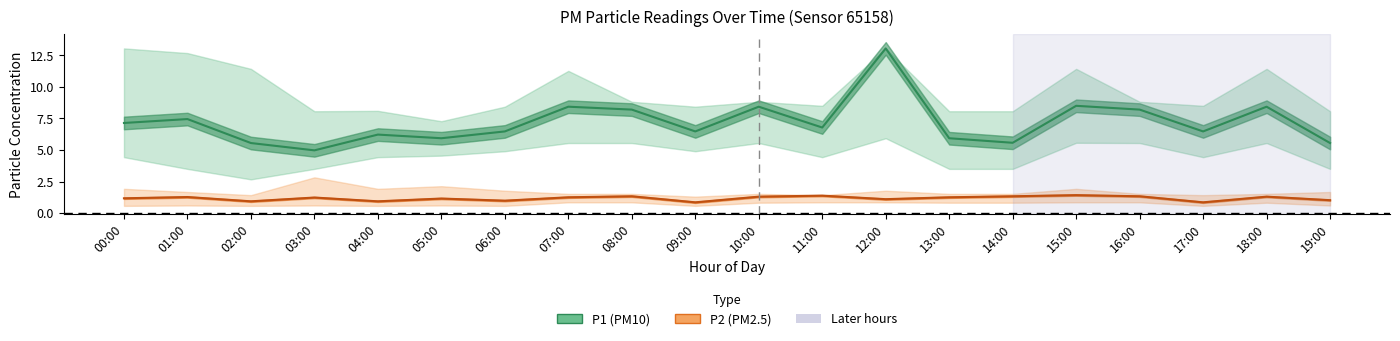

At 00:00, list the series in order from smallest to largest.

P2_lower, P2, P2_upper, P1_lower, P1, P1_upper